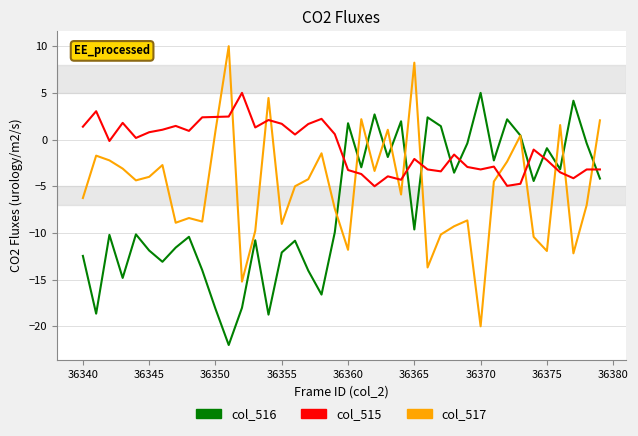

After their last crossing, which series has the higher values: col_517 or col_515?

col_517